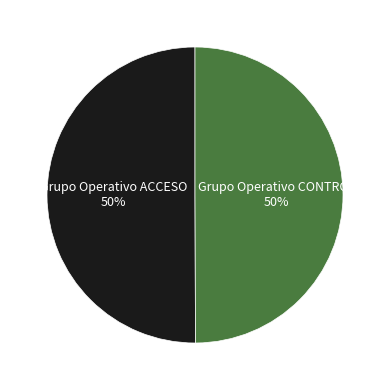

What percentage is the Grupo Operativo ACCESO slice, to the nearest percent?

50%